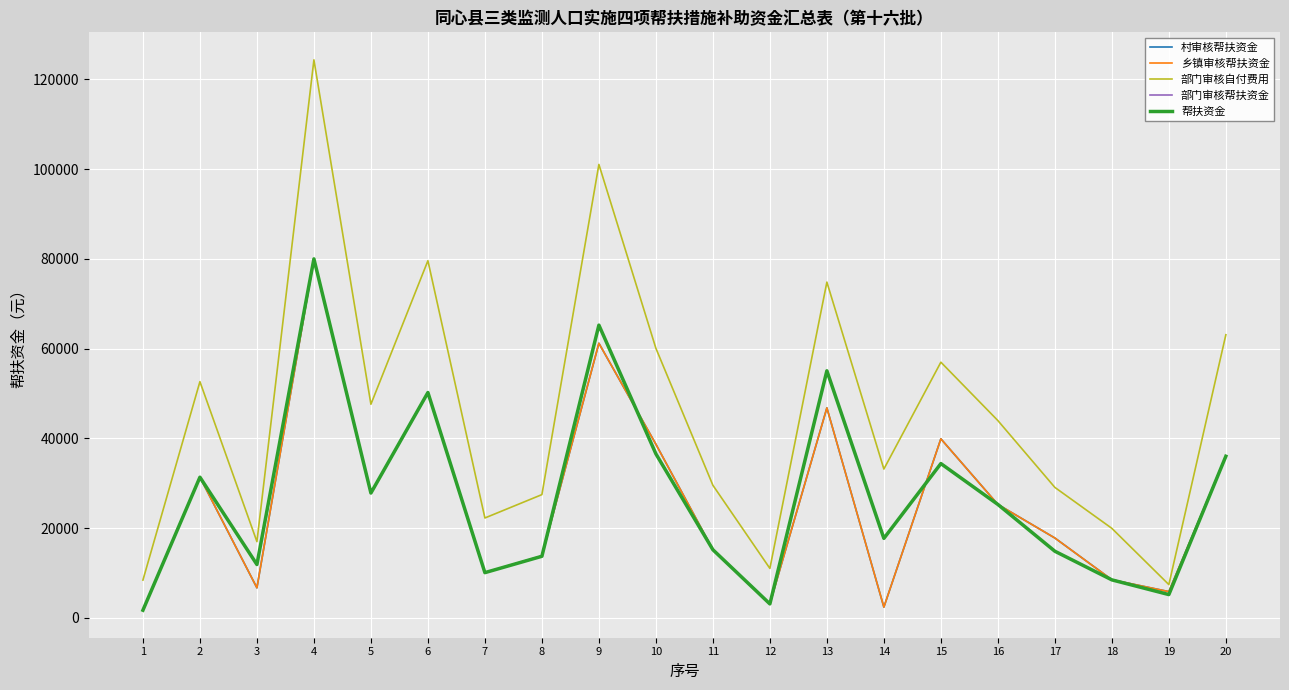

Which has a higher value, 13 or 10?

13